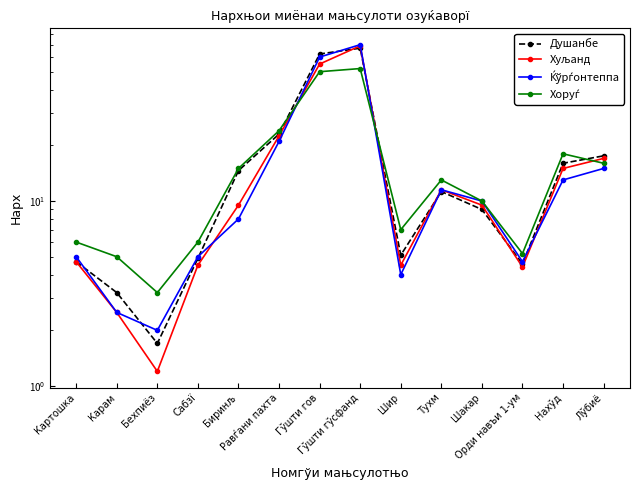

True or false: Хуљанд has more than 0 interior local peaks.

True